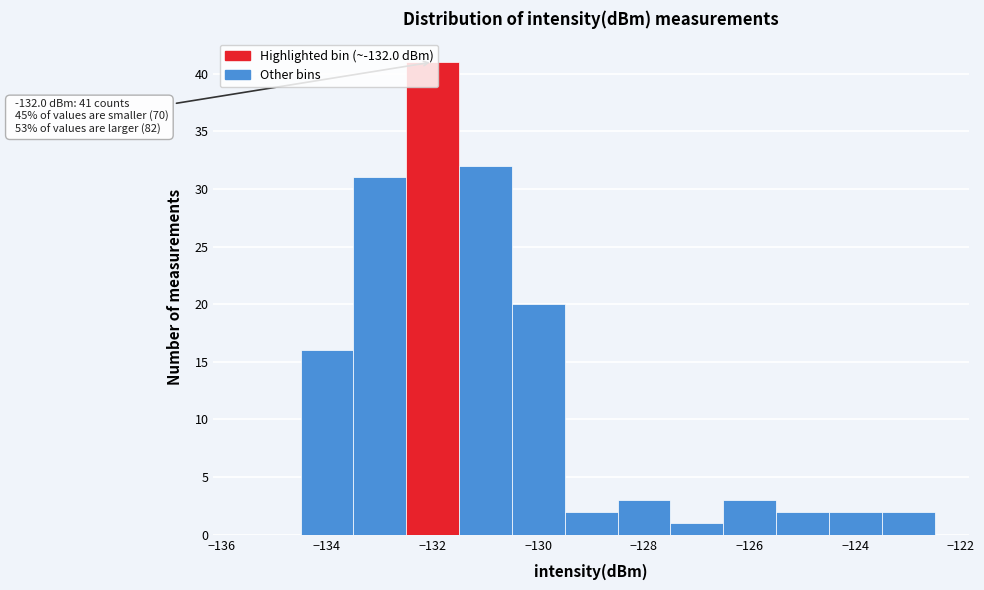

Which range on the x-axis has the tallest bar?

-132.5 to -131.5